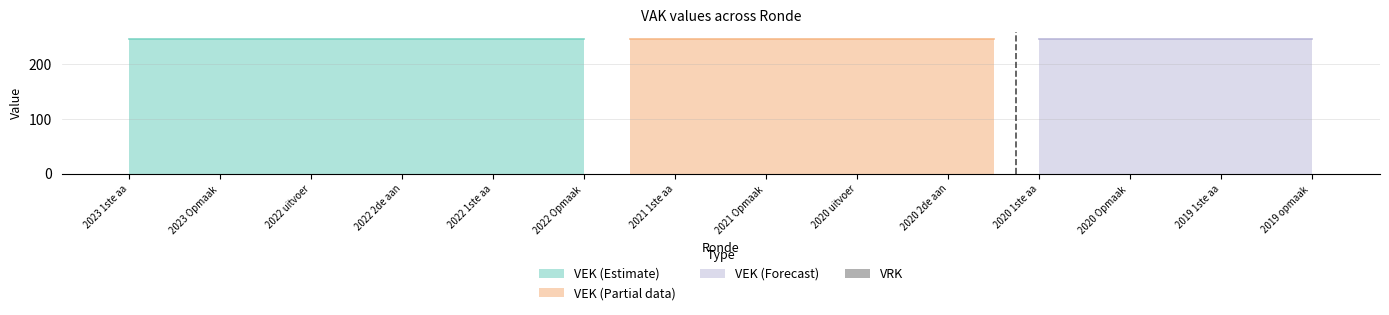

What is the average value of the VEK series?

247